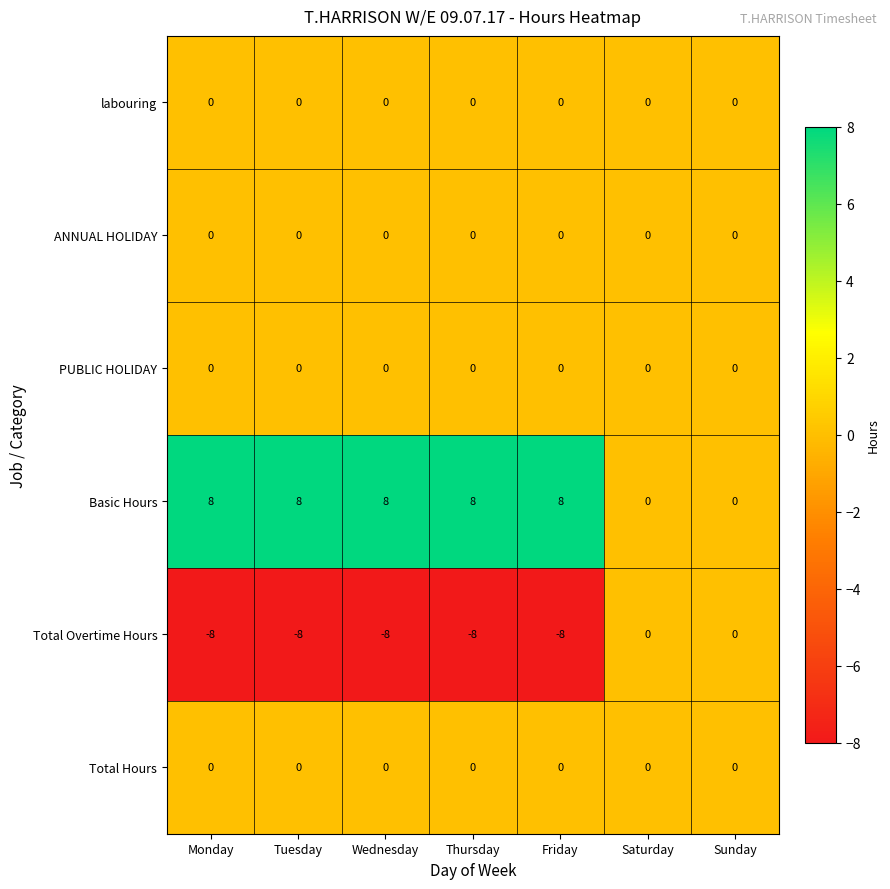

The value of ANNUAL HOLIDAY at Wednesday is 0. True or false?

True